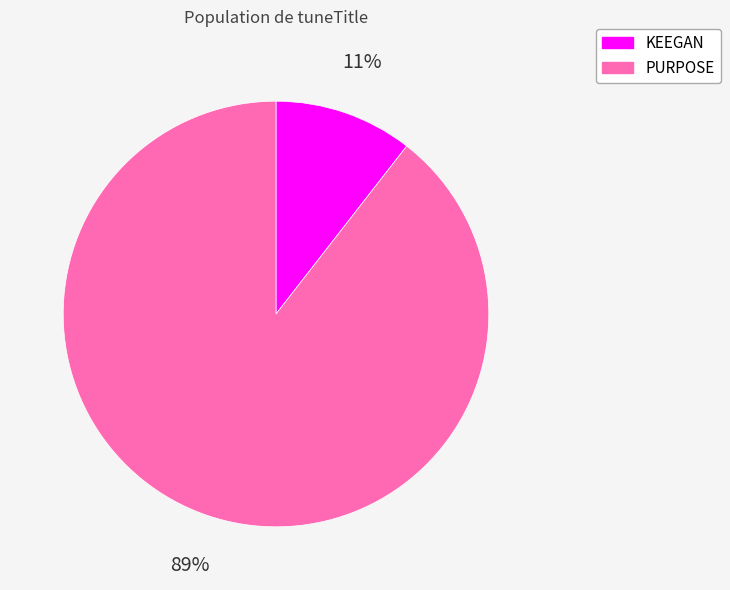

Rank the categories by value from highest to lowest.

PURPOSE, KEEGAN